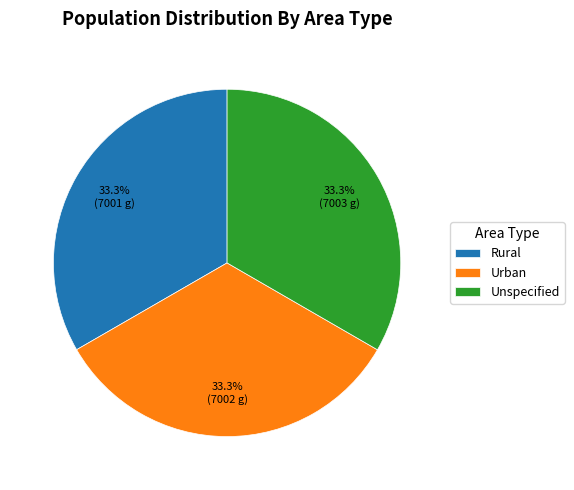

To the nearest percent, what percentage of the pie is Unspecified?

33%